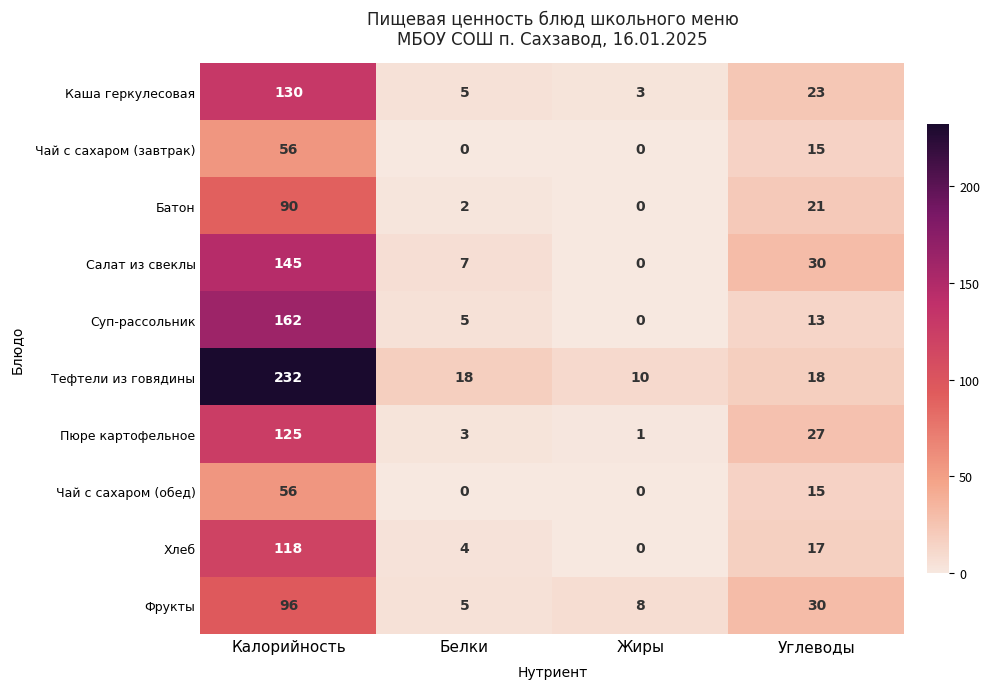

What is the sum of the Фрукты values at Калорийность and Белки?

101